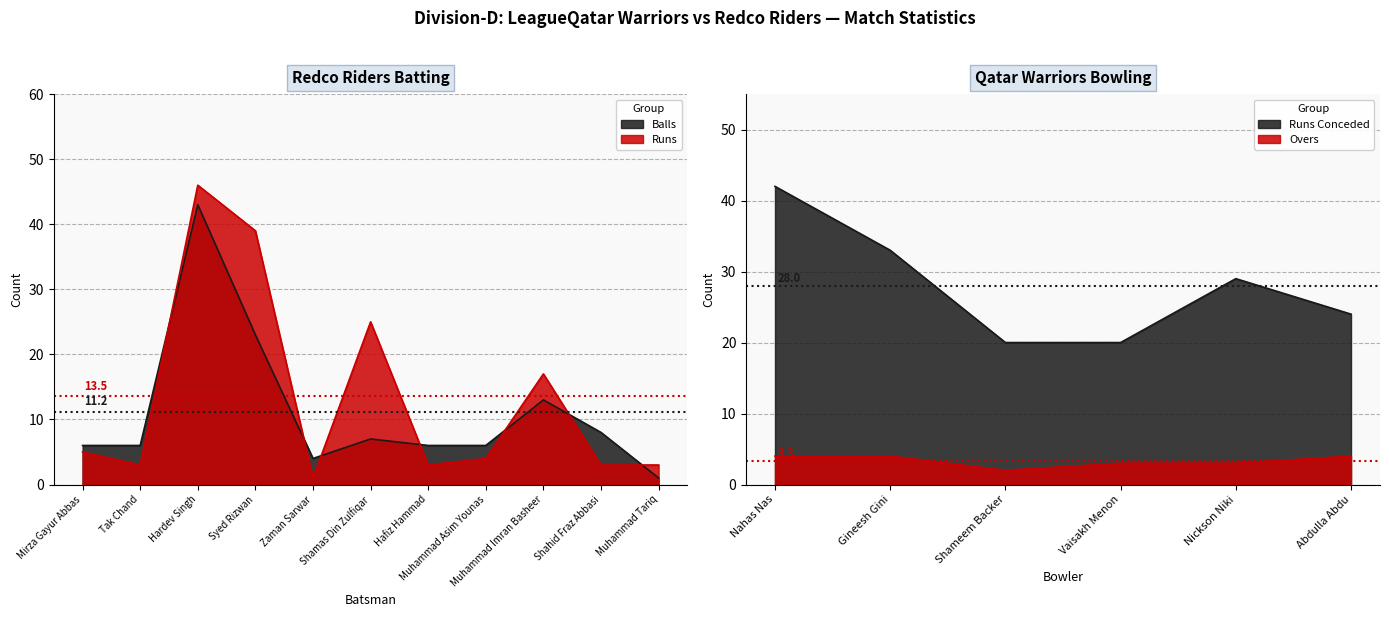

What is the average value of the Balls series?

11